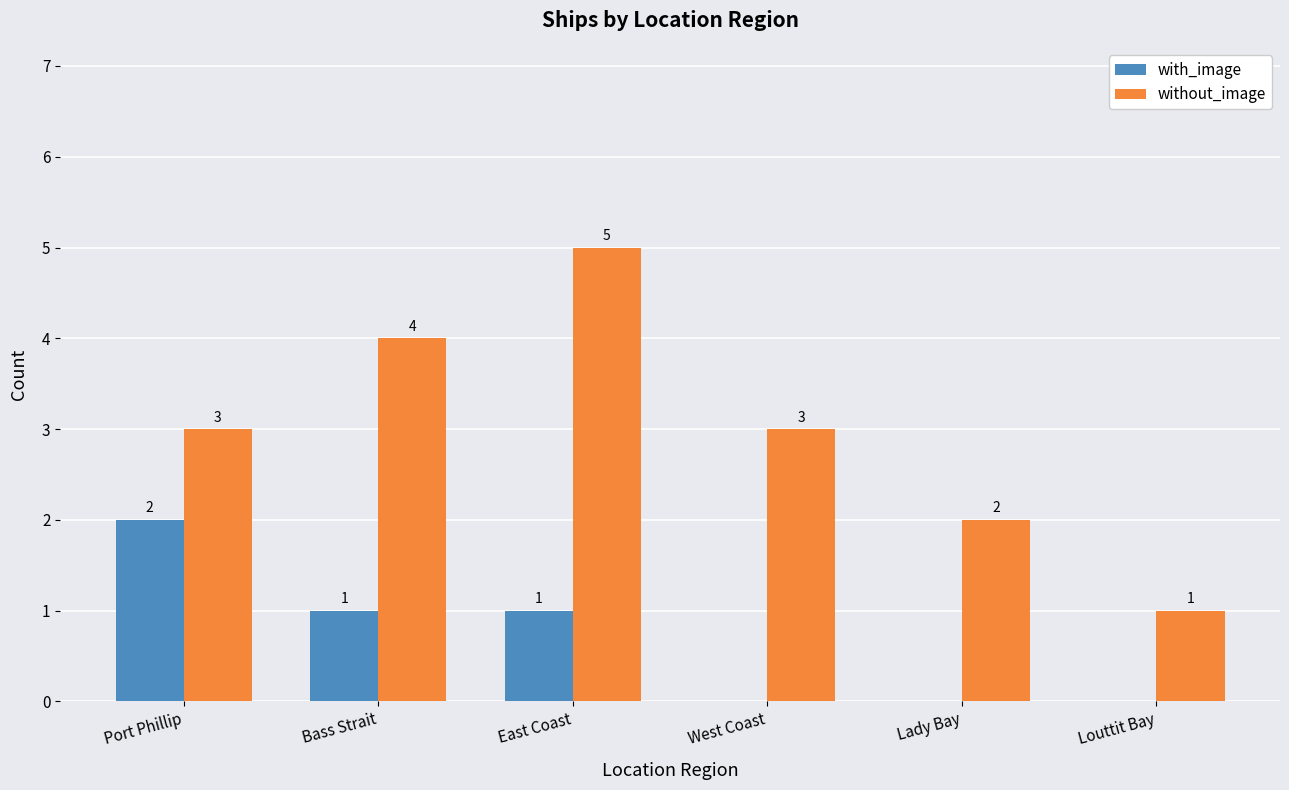

Which category has the highest value in the without_image series?

East Coast